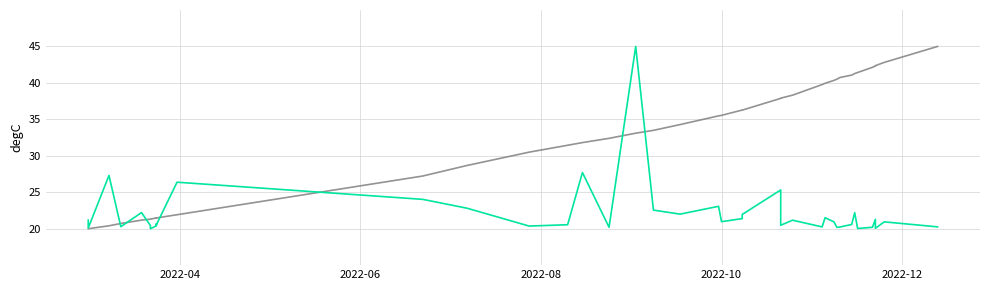

How many interior local valleys does the Total Harga series have?

13